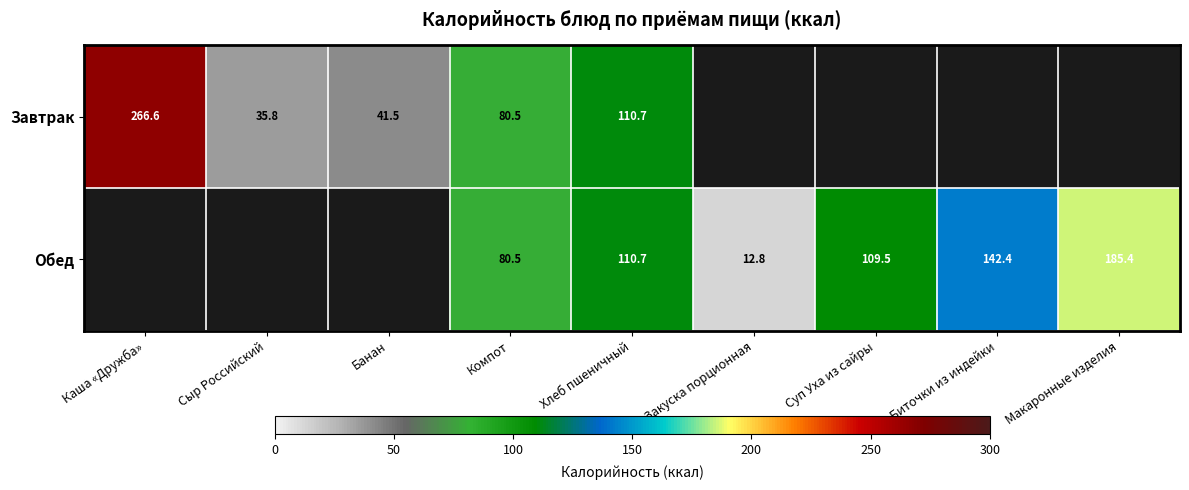

What is the total value across all series at Компот?

161.0